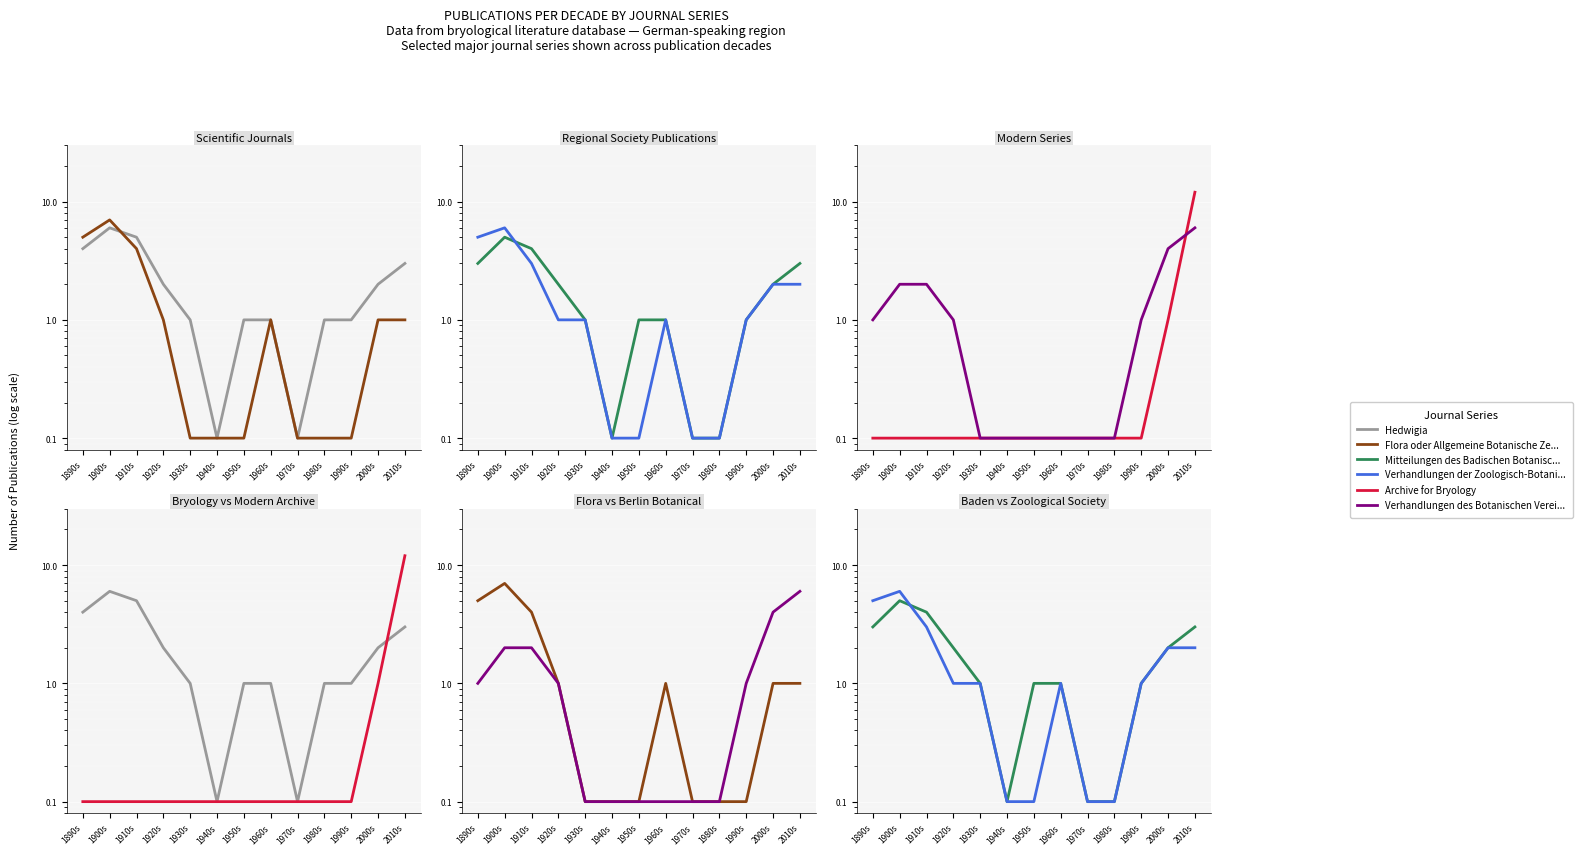

What is the difference between the Mitteilungen des Badischen Botanischen Vereins values at 1910s and 1980s?

3.9